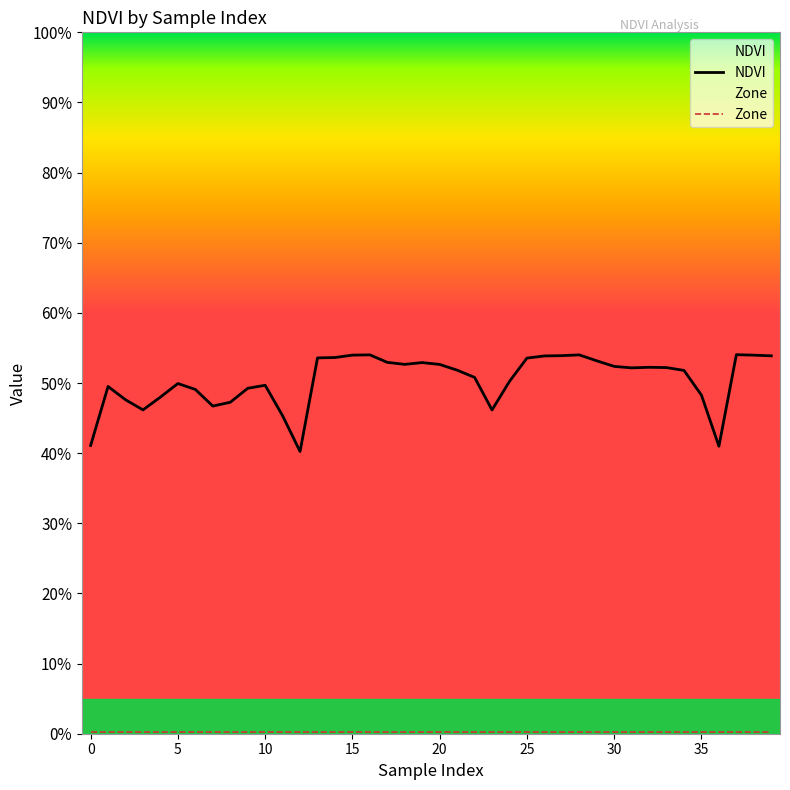

The value of Zone at 15 is 0.0. True or false?

True